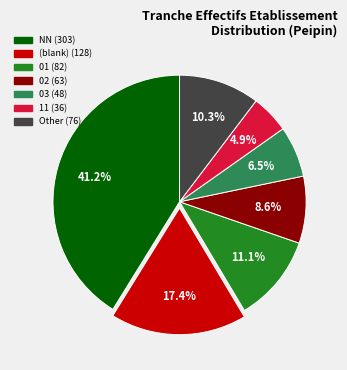

Is there a majority slice in this chart?

No